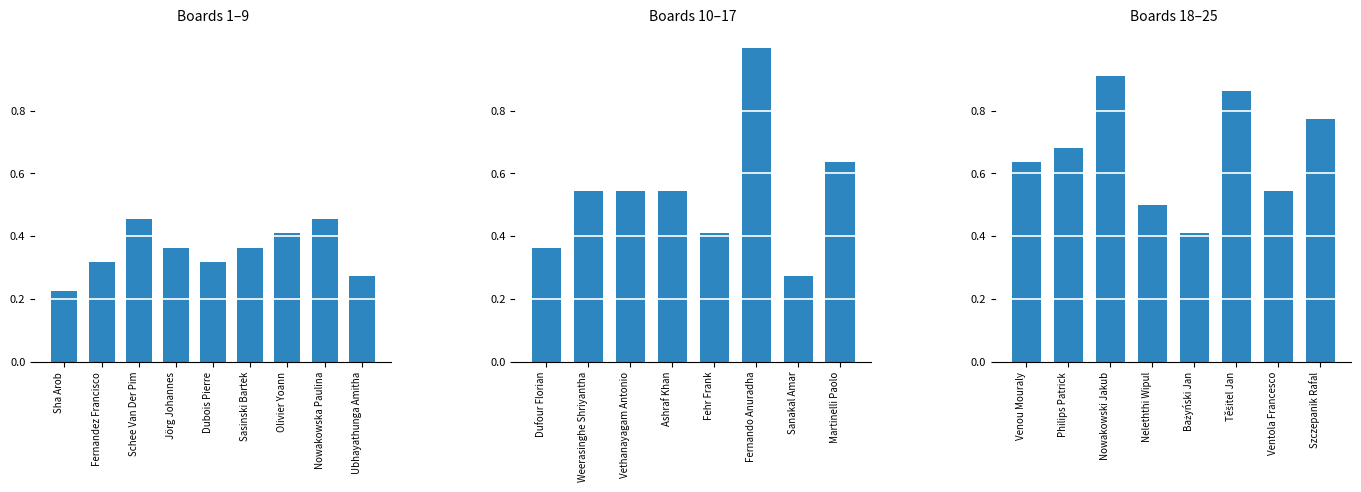

The value at Szczepanik Rafal is 0.5. True or false?

False